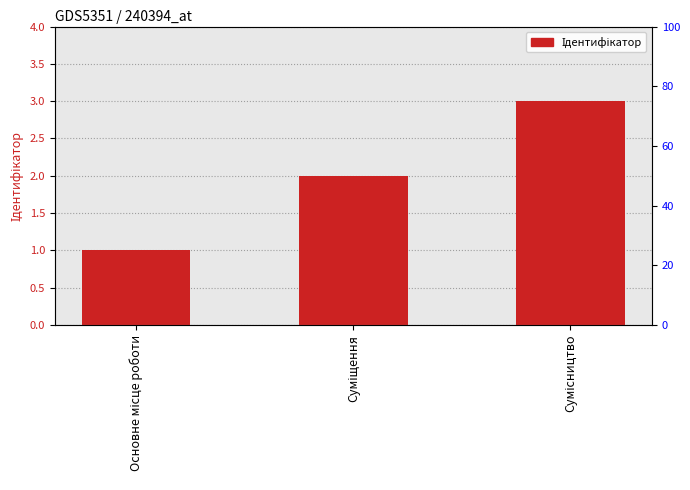

What is the value of the 1st bar from the left?

1